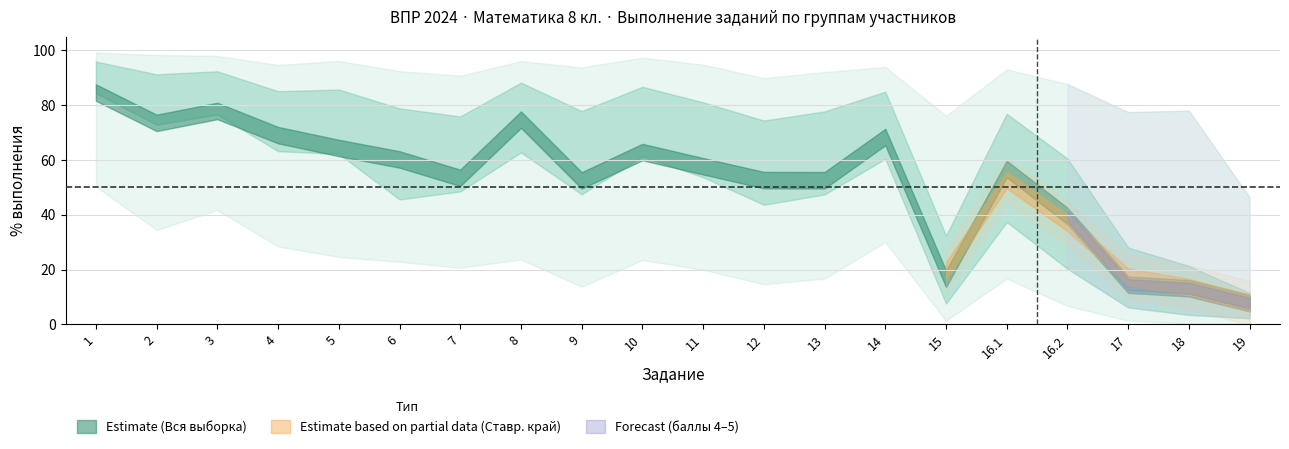

What is the approximate value of Вся выборка at 15?

16.7